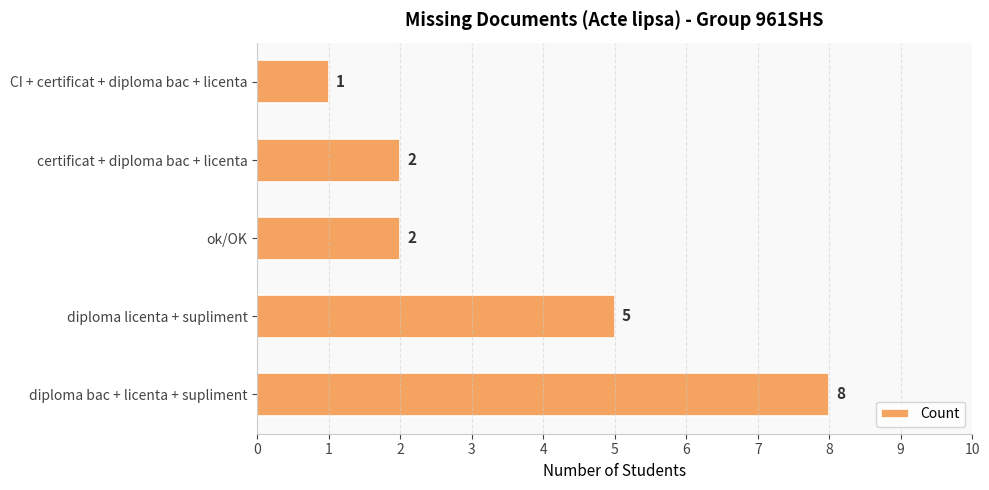

Reading top to bottom, what are all the values shown in this chart?

CI + certificat + diploma bac + licenta=1	certificat + diploma bac + licenta=2	ok/OK=2	diploma licenta + supliment=5	diploma bac + licenta + supliment=8